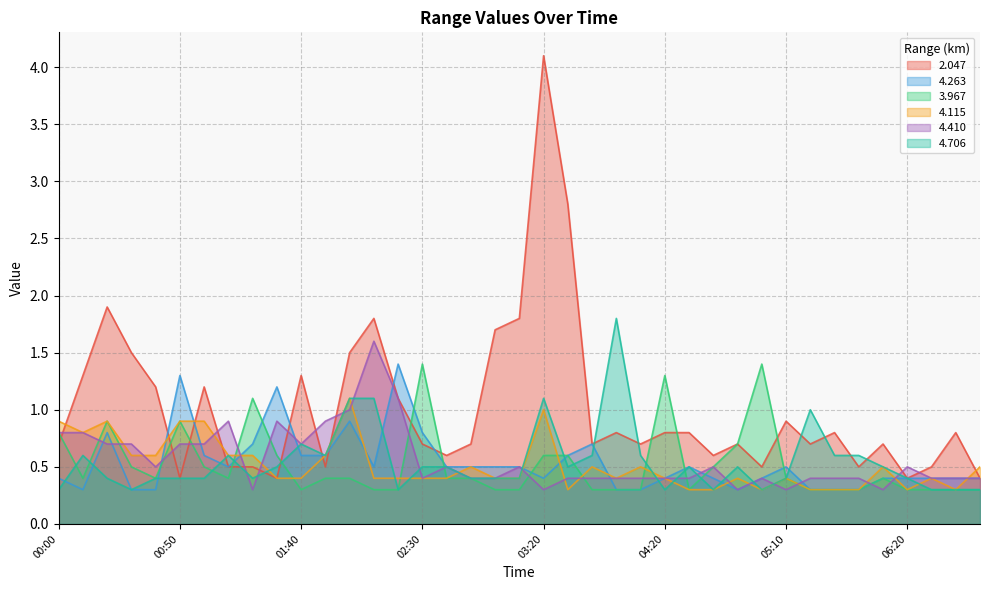

How many lines are shown in the chart?

6